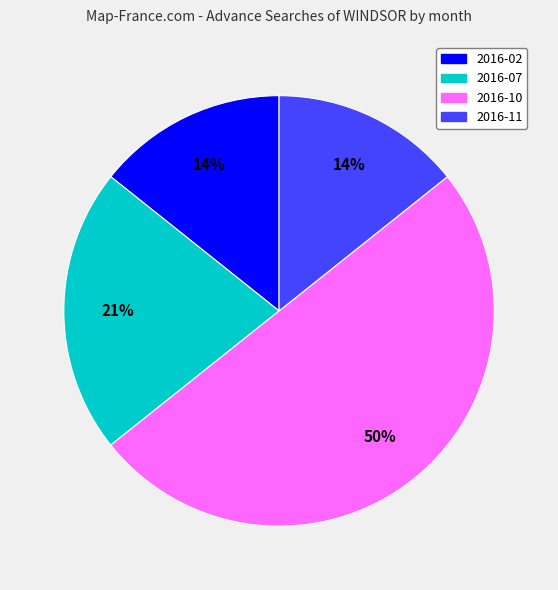

To the nearest percent, what is the difference between the largest and smallest slice percentages?

36%